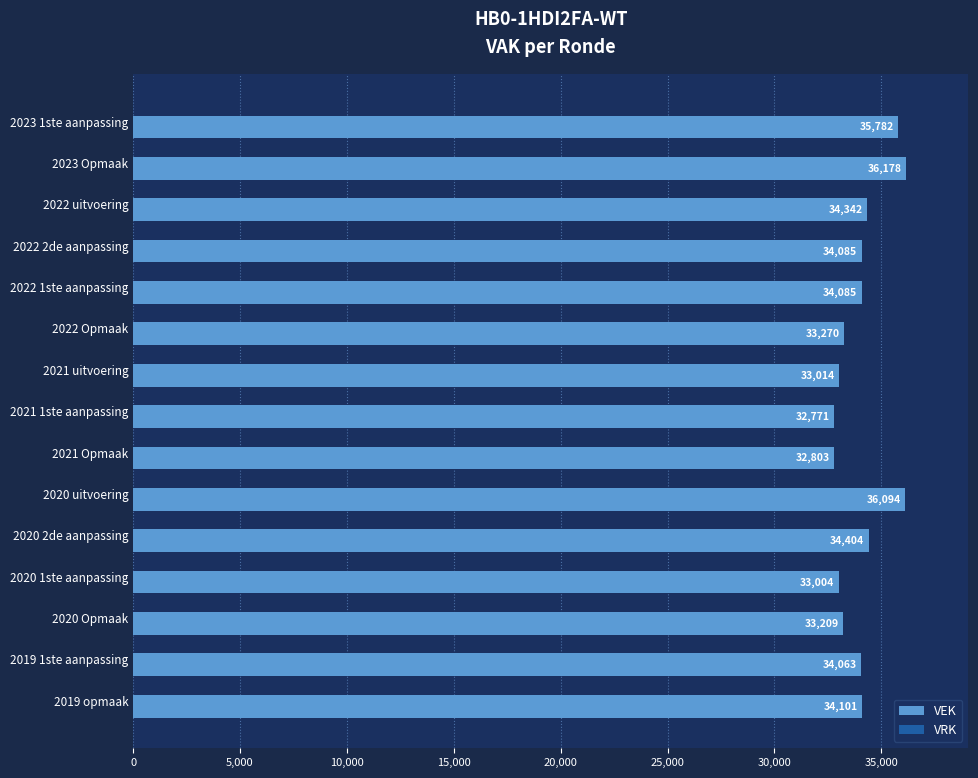

Does the chart contain any negative values?

No